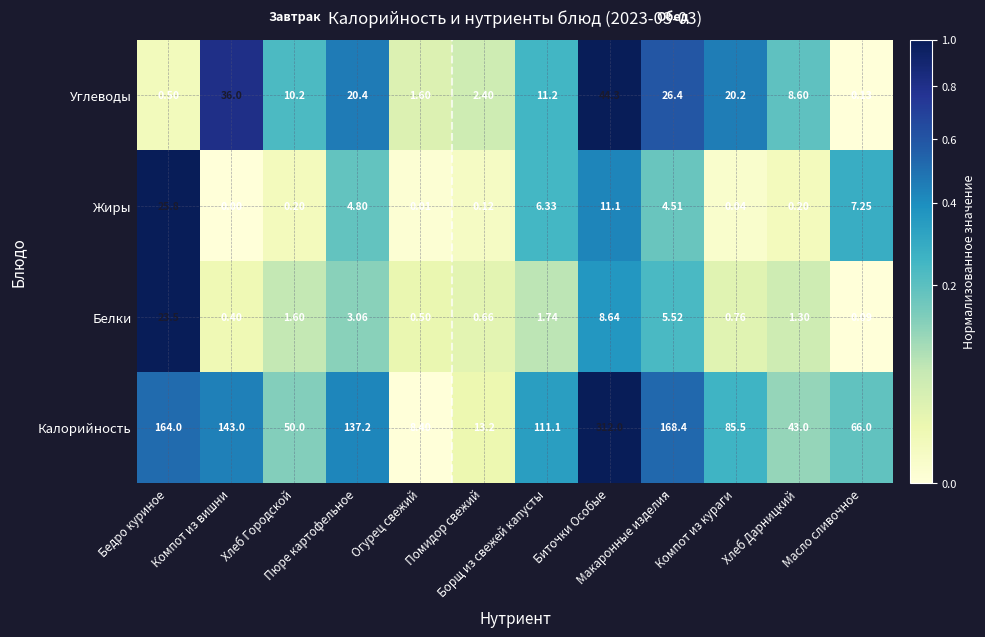

Which series has the largest total across all categories?

Калорийность